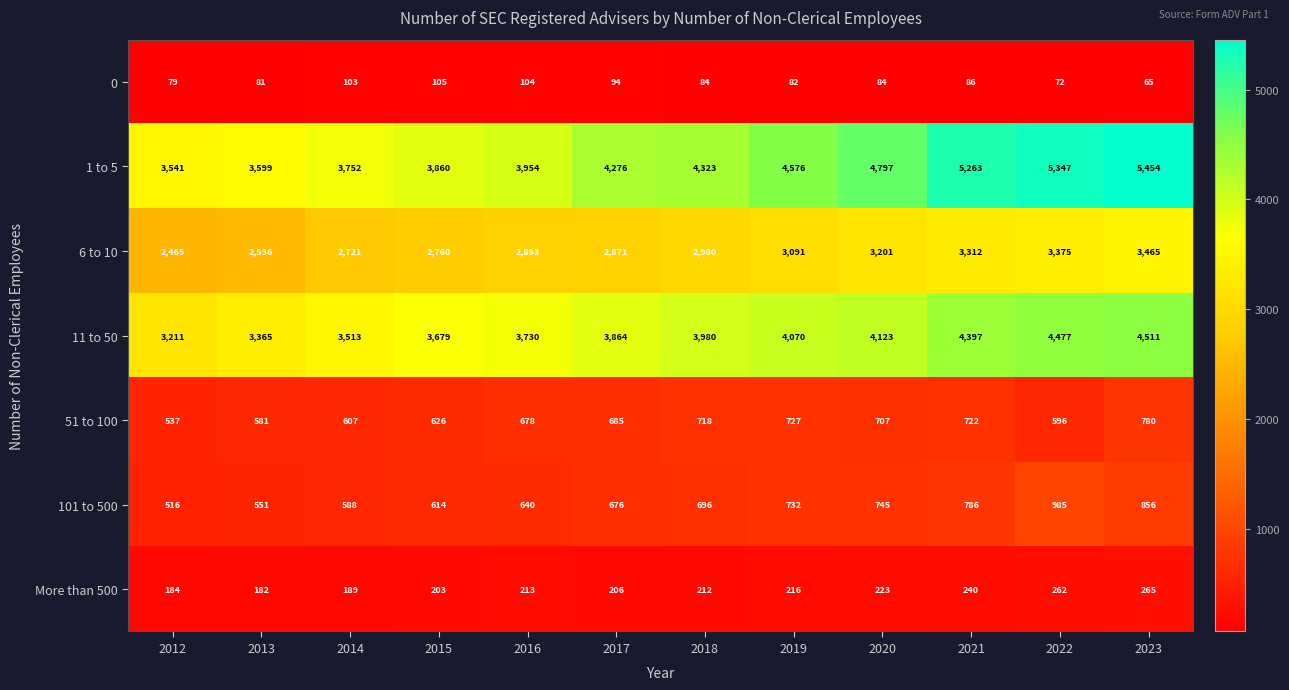

What is the difference between the second highest and minimum values in the 0 series?

39